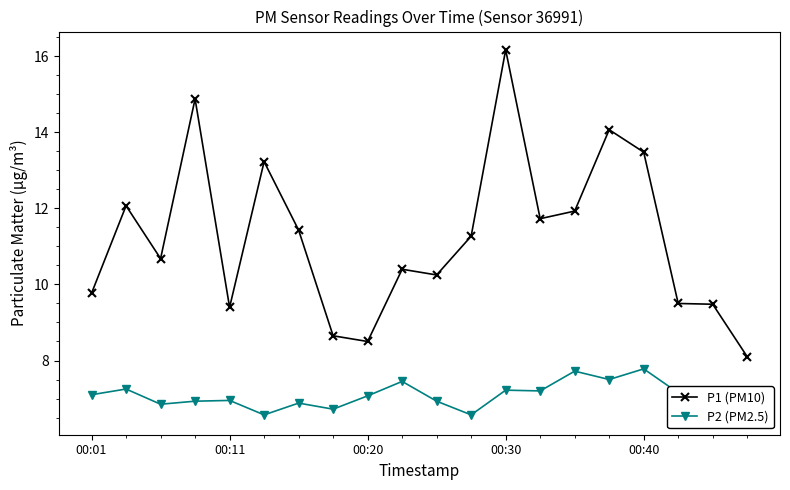

What is the value of the P2 (PM2.5) point at the 17th from the left?

7.8